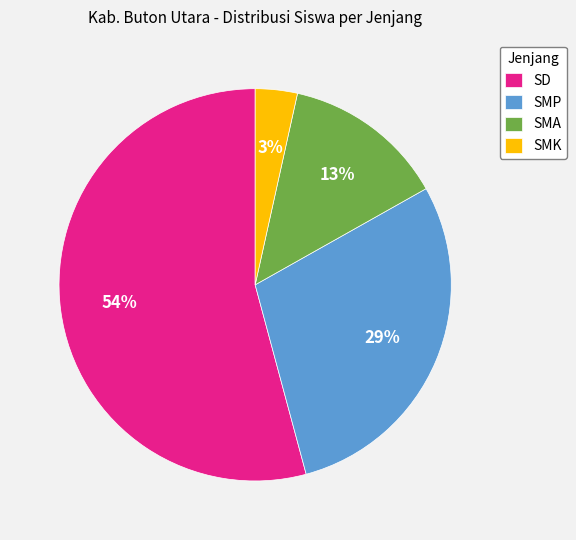

Is there any slice that represents more than half of the pie?

Yes